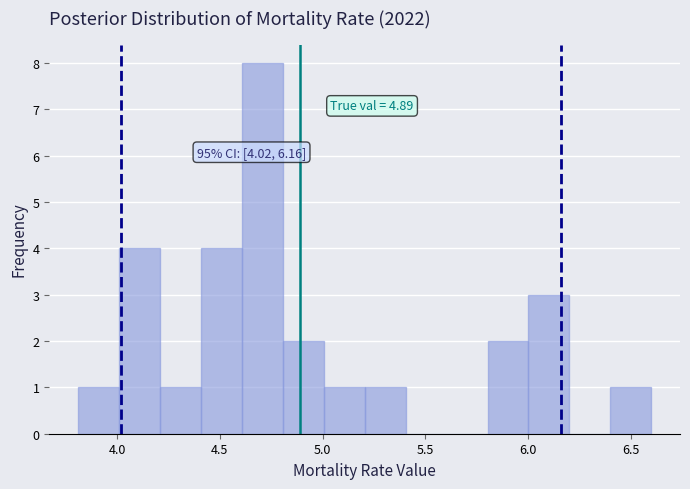

Read against the x-axis, roughly where is the centre of the tallest bar?

4.70